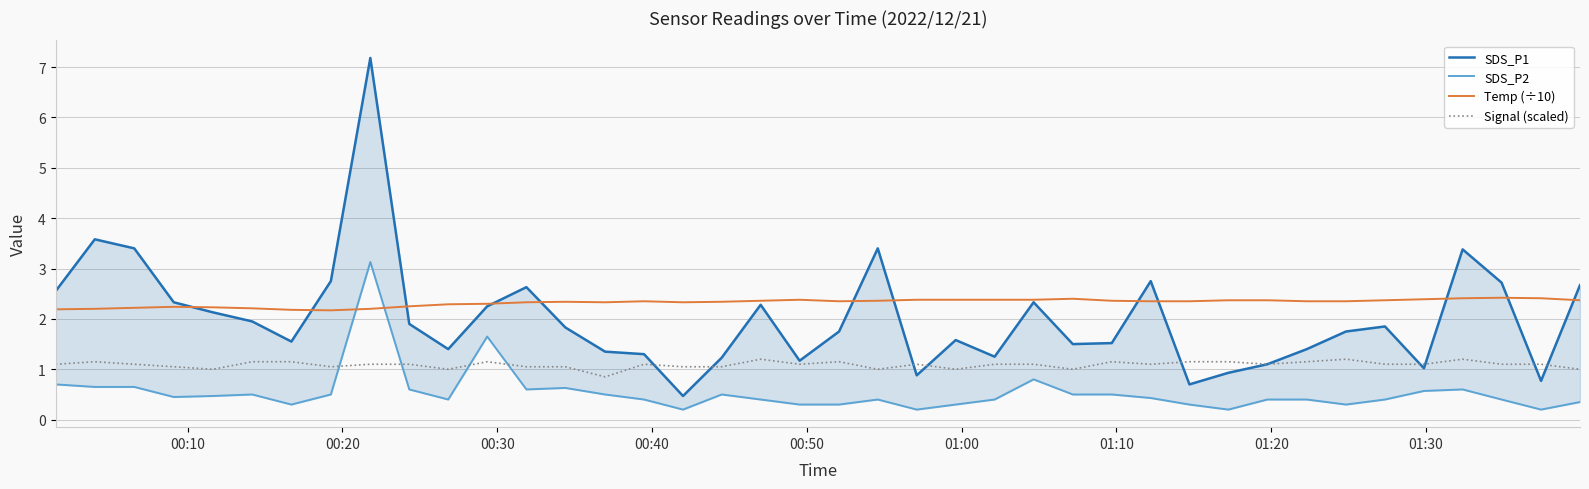

How many interior local valleys does the SDS_P1 series have?

10